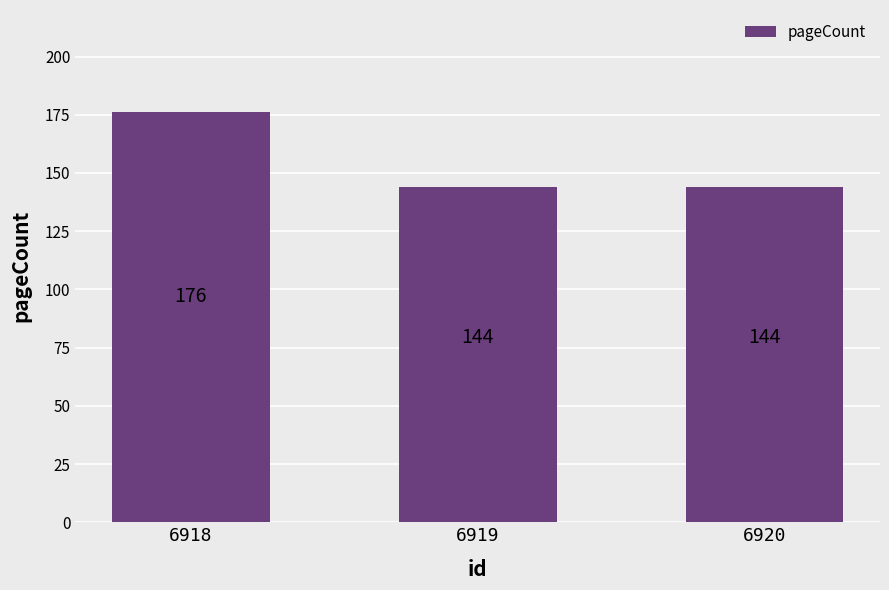

What is the value of the 1st bar from the left?

176